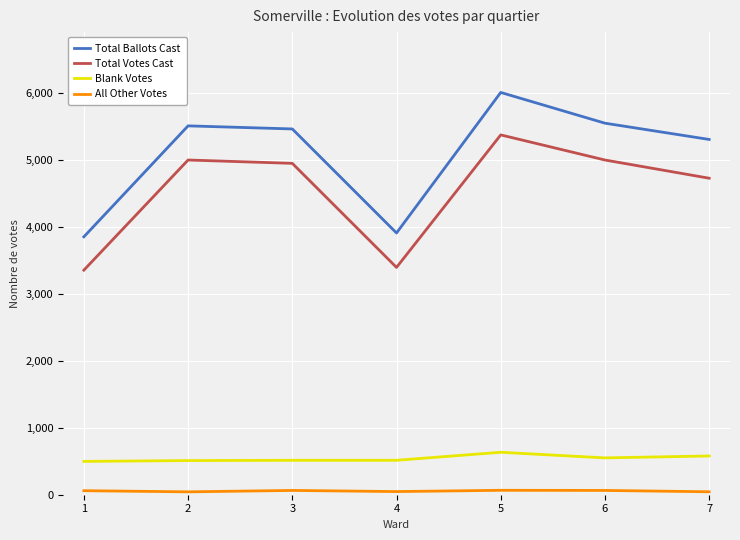

What is the difference between the highest and lowest values at 4?

3862